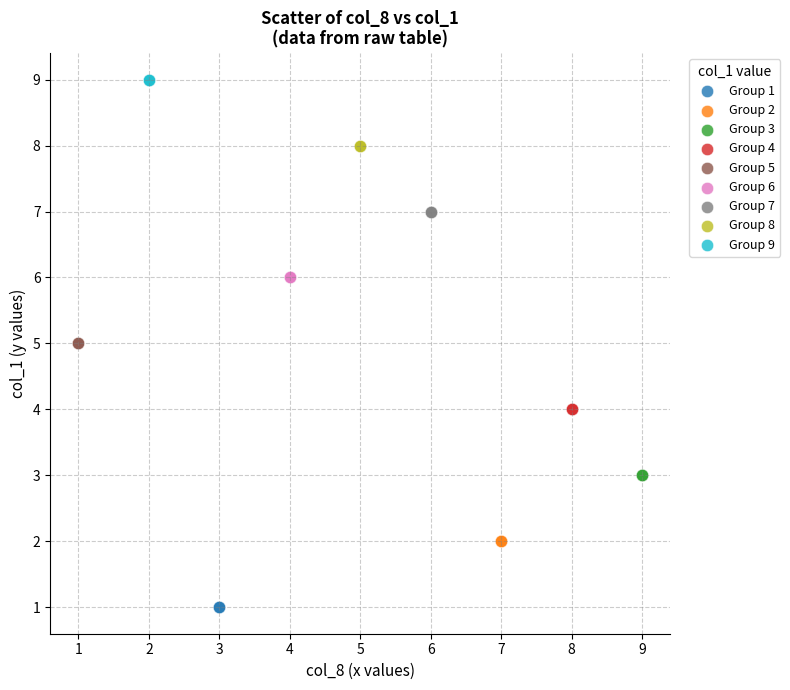

Which series reaches the minimum Y coordinate?

Group 1